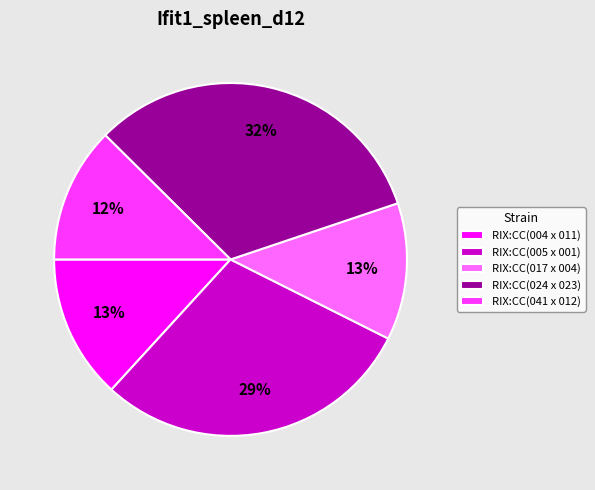

How many slices are in this pie chart?

5